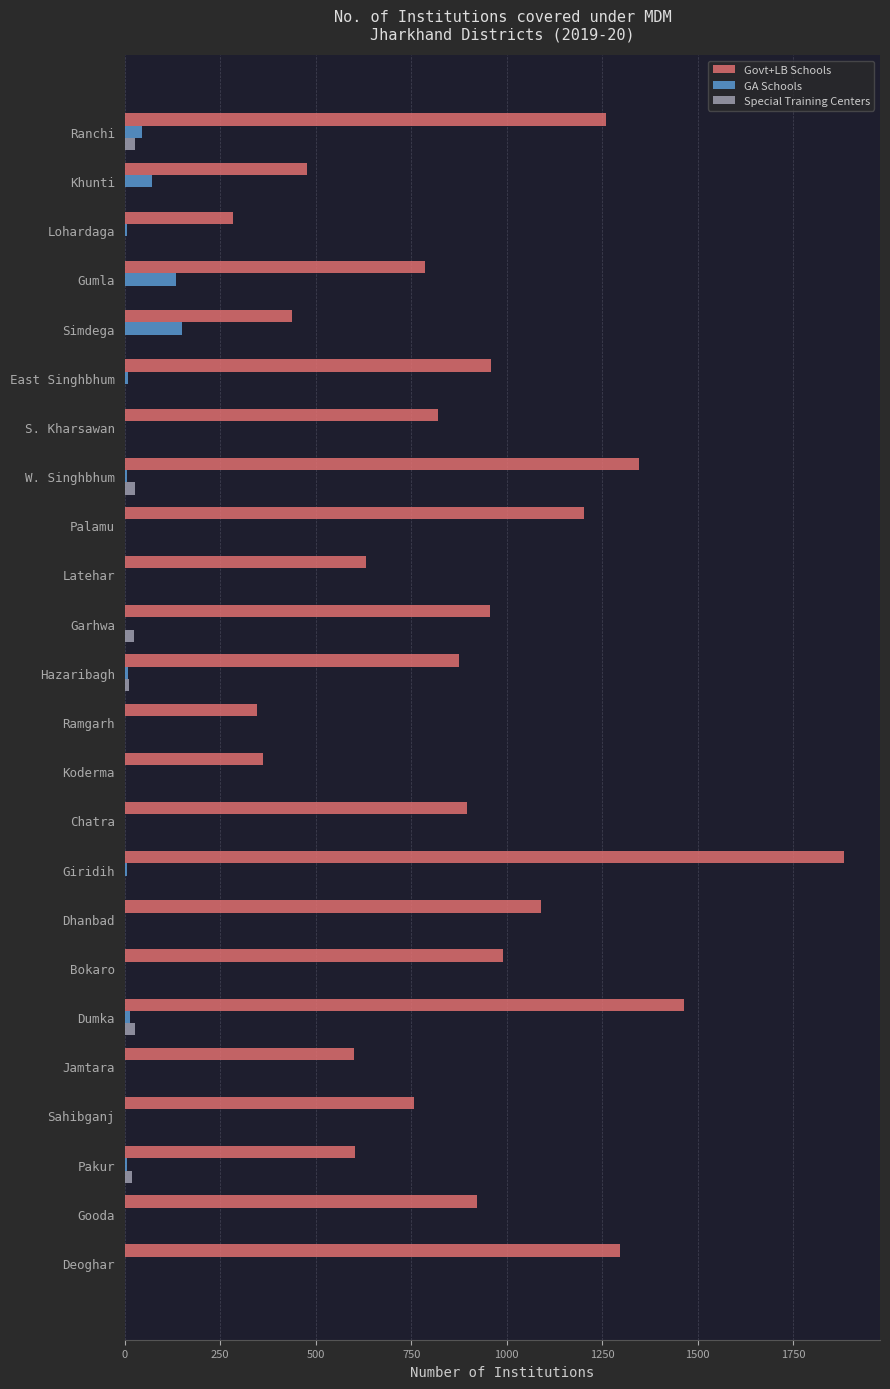

Between Koderma and Giridih, which series saw the biggest shift?

Govt+LB Schools